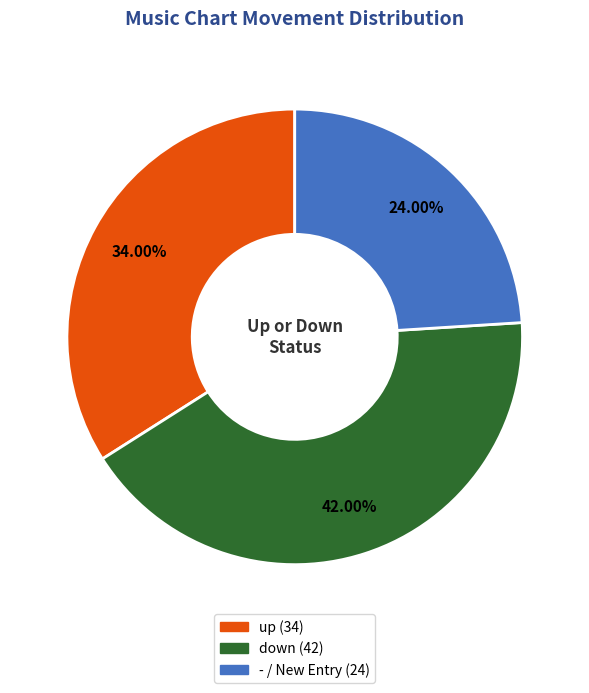

Does any single category account for the majority?

No